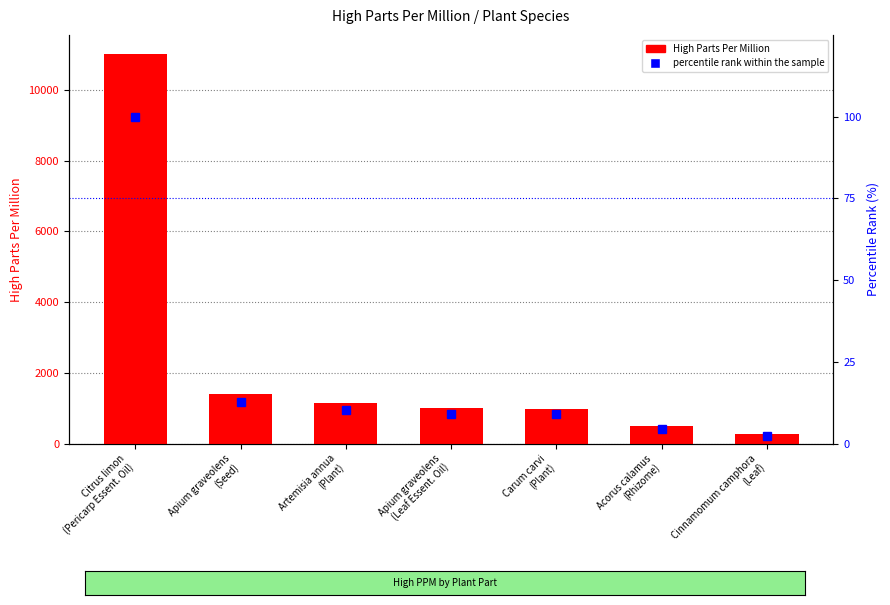

What is the difference between the High Parts Per Million values at Cinnamomum camphora
(Leaf) and Artemisia annua
(Plant)?

865.0